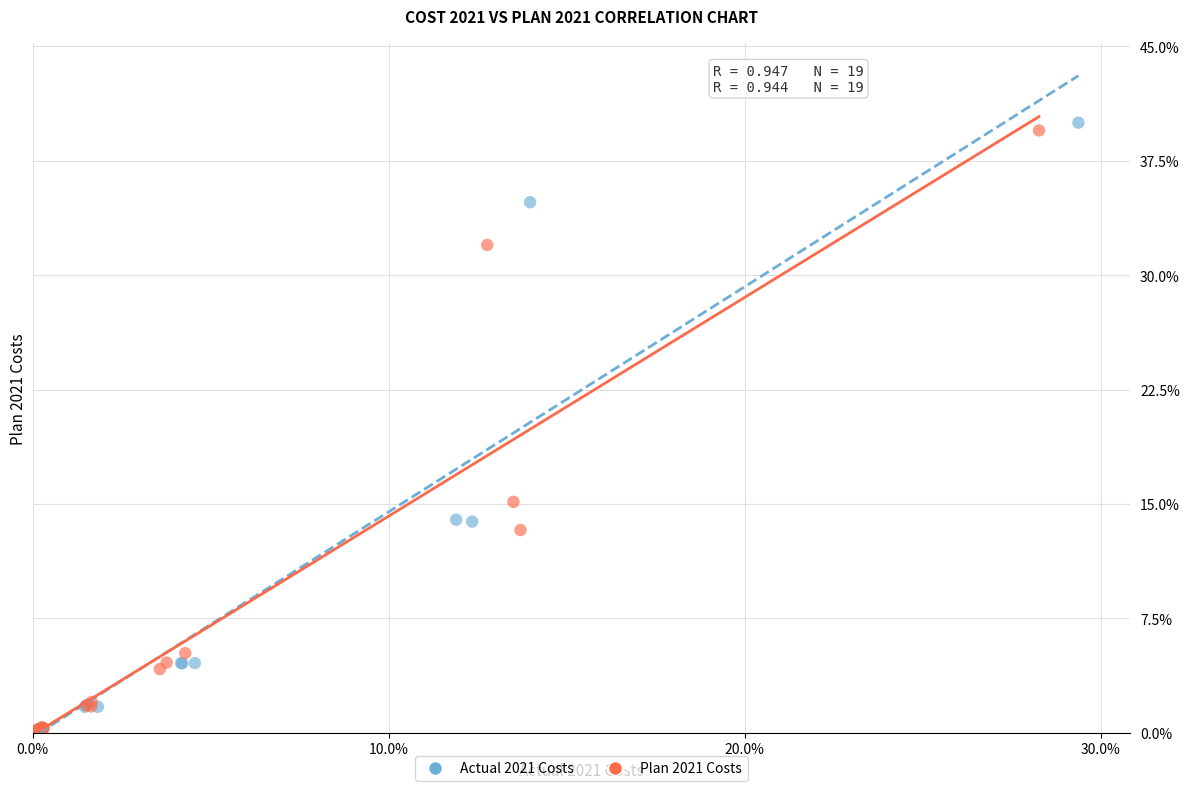

Which series has the widest spread of Y values?

Actual 2021 Costs